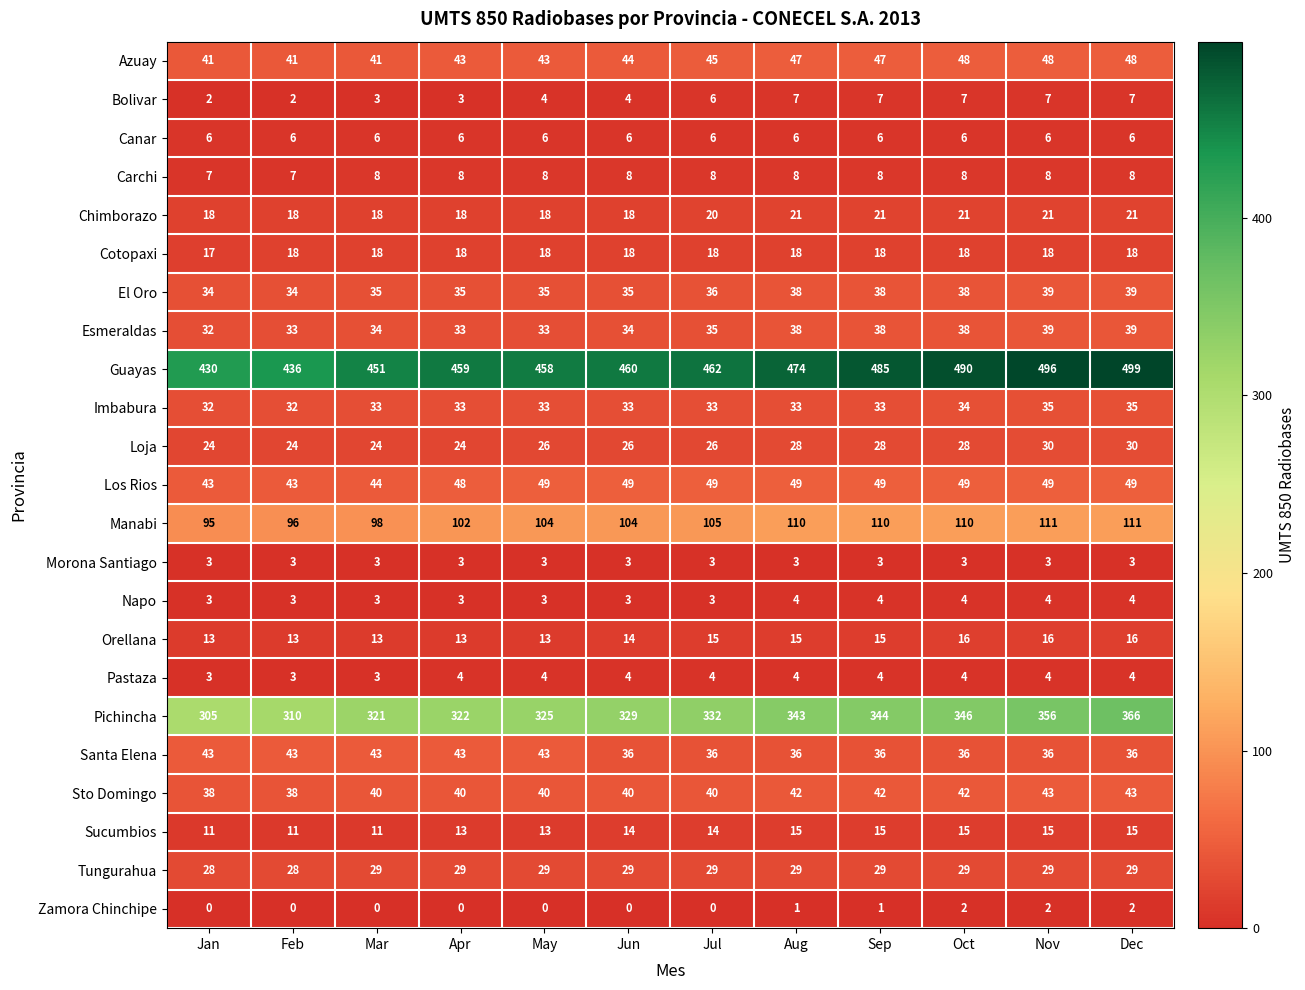

Rank the categories by Pichincha value from lowest to highest.

Jan, Feb, Mar, Apr, May, Jun, Jul, Aug, Sep, Oct, Nov, Dec